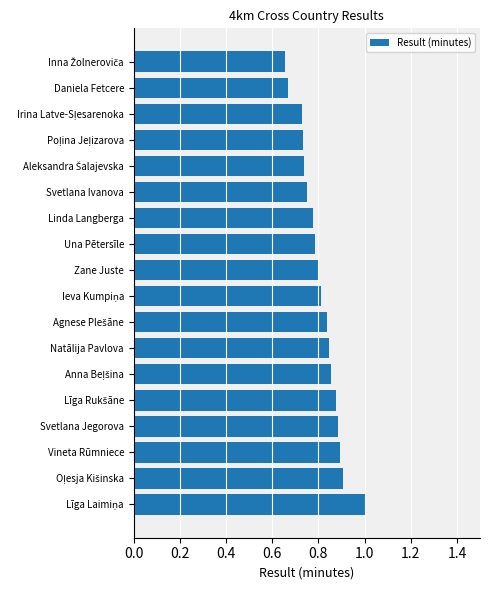

Are the bars grouped side by side (vs. stacked)?

No